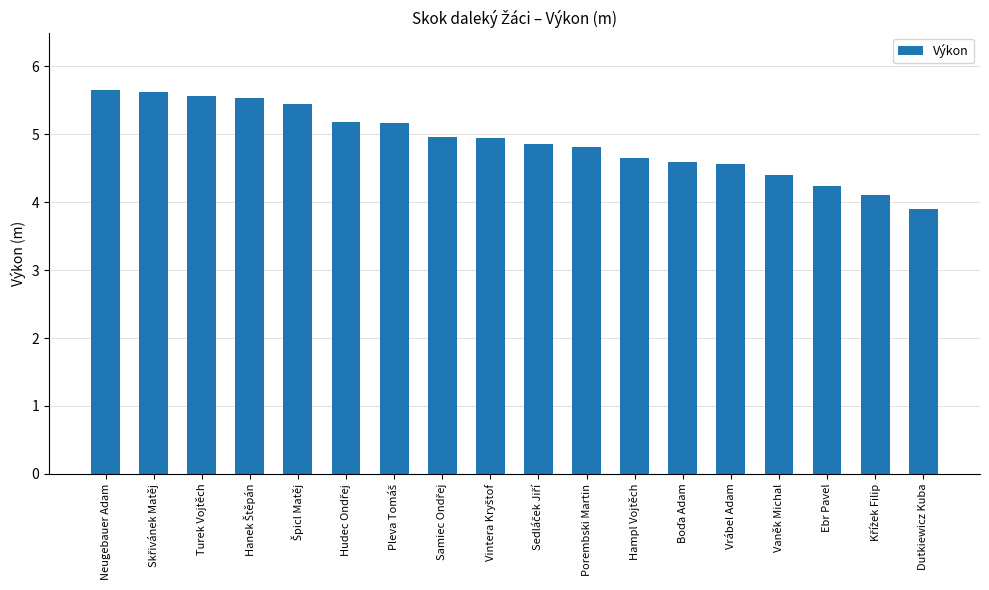

What position from the right is Ebr Pavel?

3